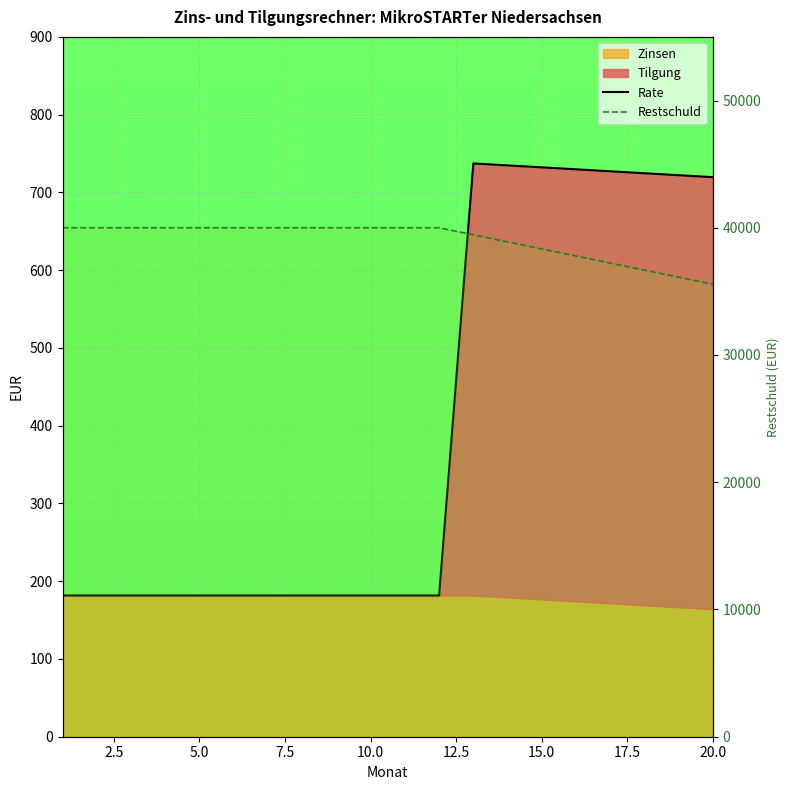

True or false: Restschuld and Rate intersect in this chart.

False